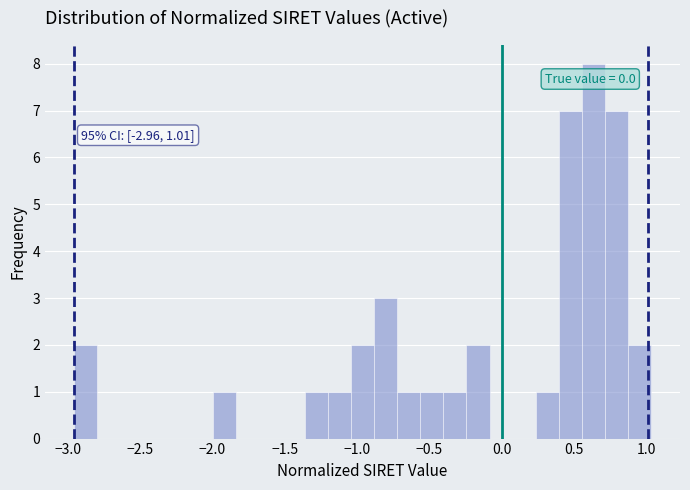

Read against the x-axis, roughly where is the centre of the tallest bar?

0.65